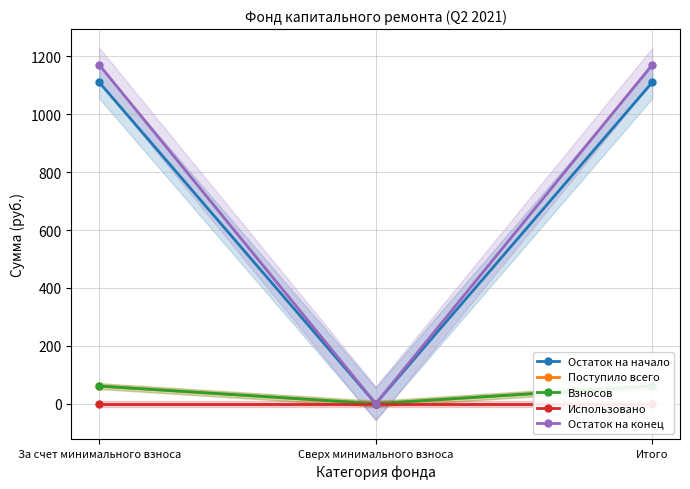

Is the value of Взносов at Сверх минимального взноса greater than the value of Остаток на начало at Итого?

No